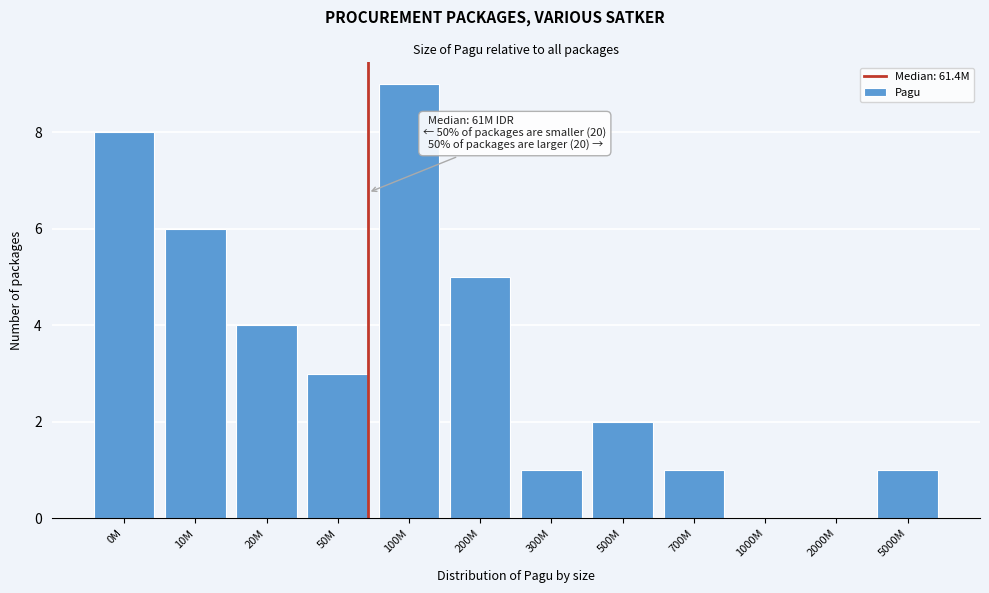

Reading left to right, what are all the values shown in this chart?

0M=8	10M=6	20M=4	50M=3	100M=9	200M=5	300M=1	500M=2	700M=1	1000M=0	2000M=0	5000M=1